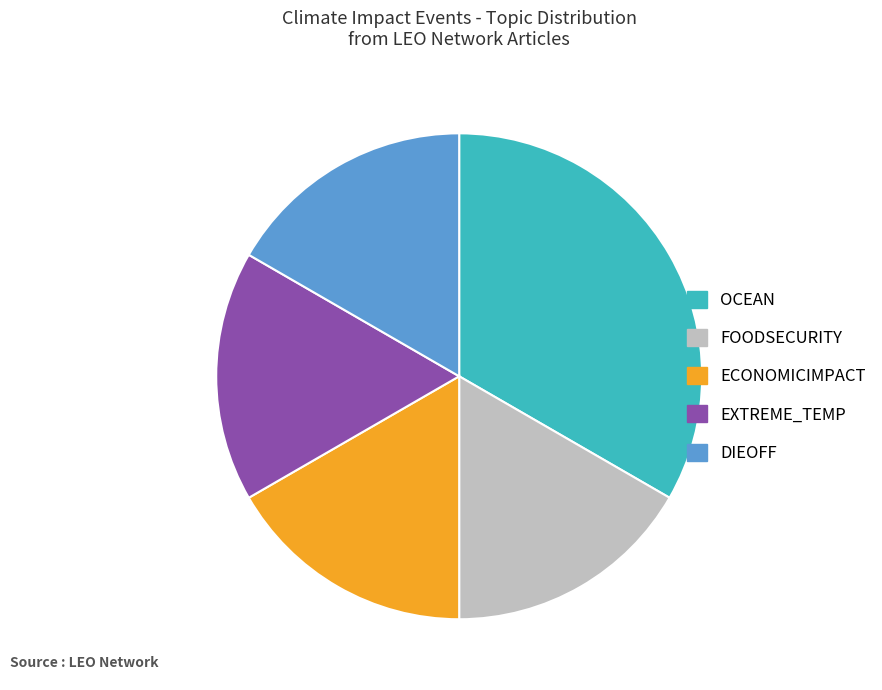

Which slice is the largest?

OCEAN